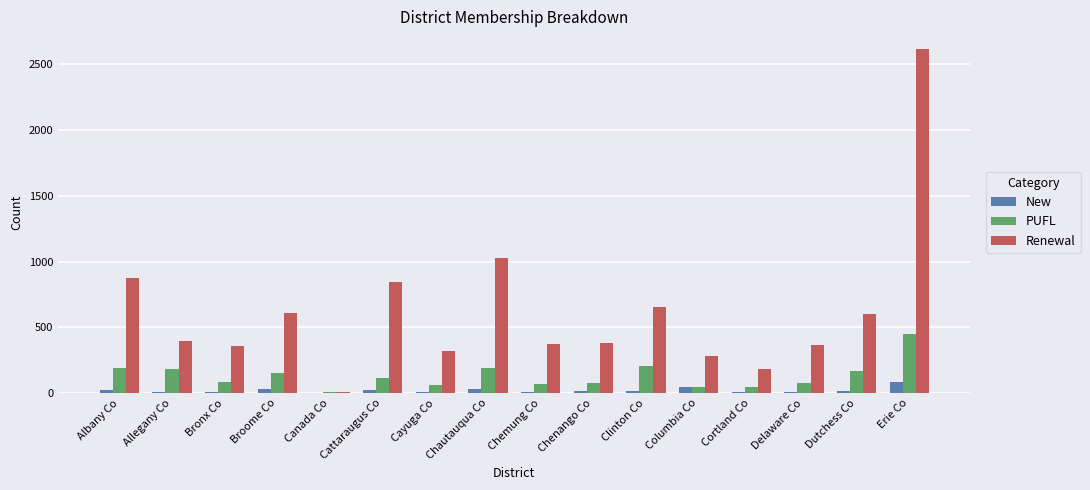

Is the value of New at Canada Co greater than the value of PUFL at Dutchess Co?

No